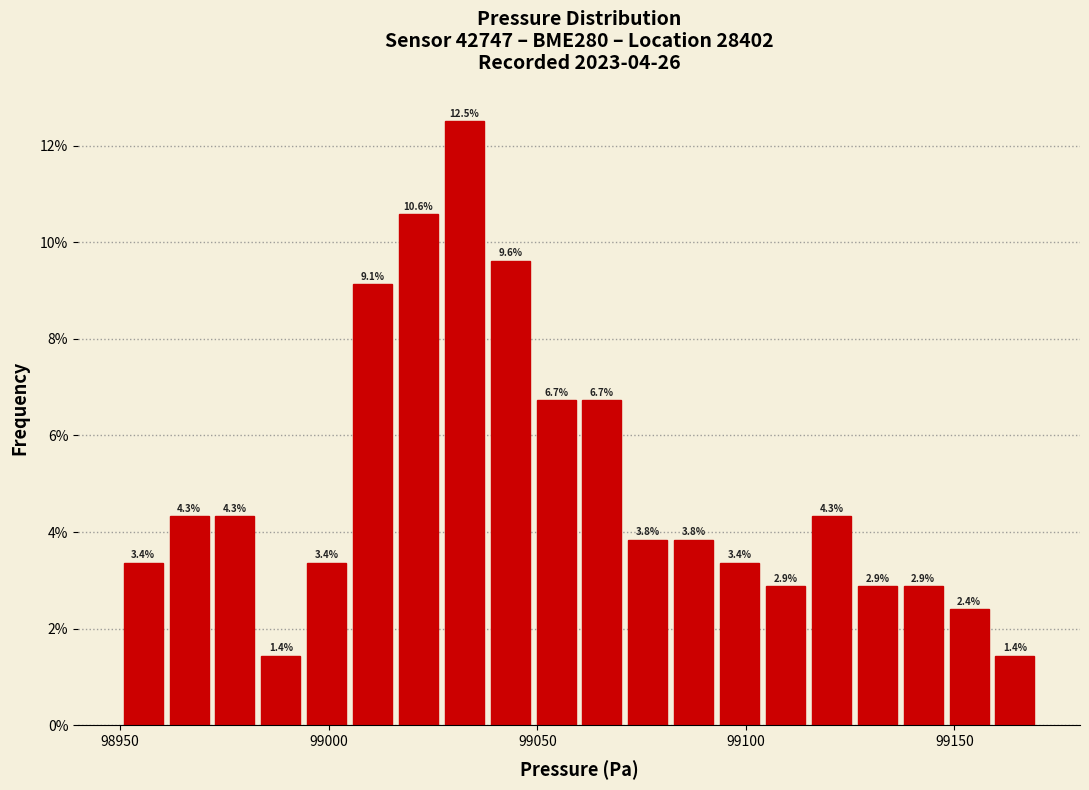

Read against the x-axis, roughly where is the centre of the tallest bar?

99035